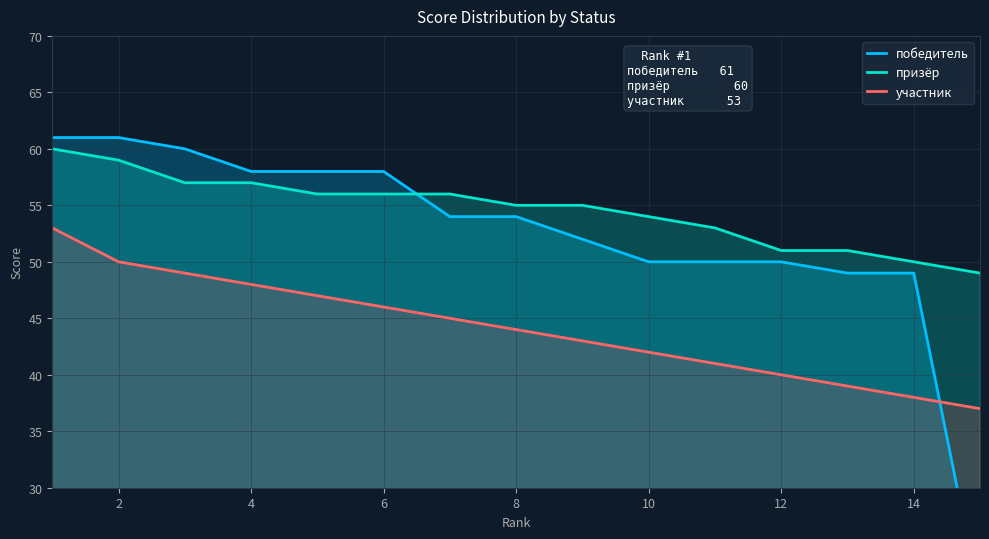

List the series in order of their peak value, lowest first.

участник, призёр, победитель